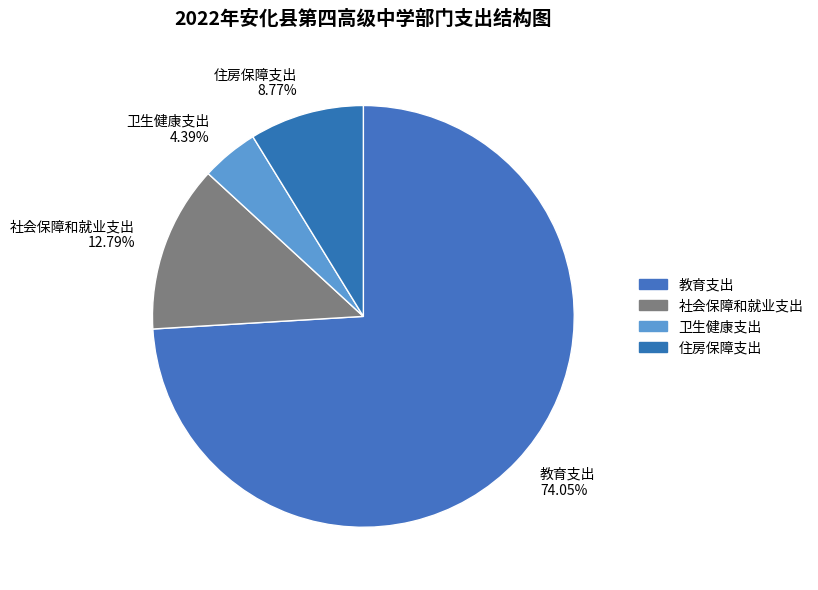

To the nearest percent, what percentage of the pie is 卫生健康支出?

4%